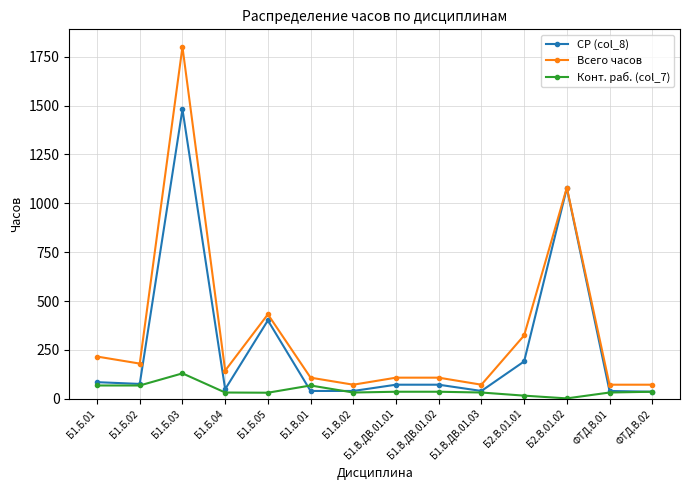

True or false: Конт. раб. (col_7) and Всего часов cross at least once.

False